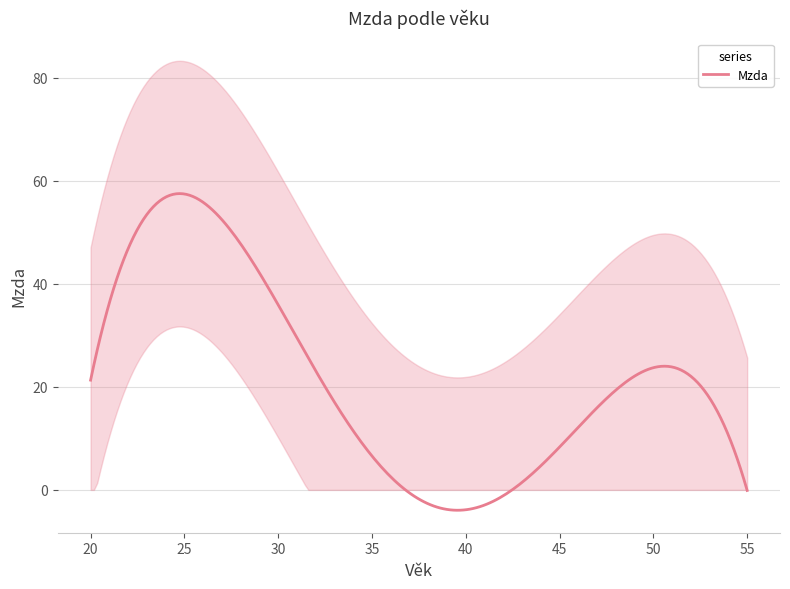

What is the maximum value for Mzda?

57.5